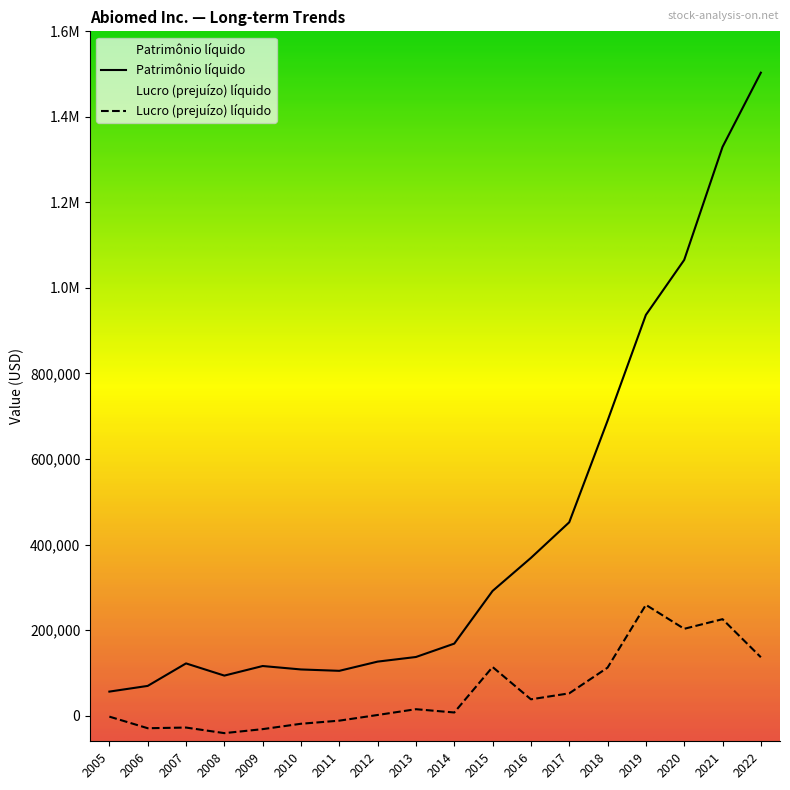

Does the chart display data point markers on the line(s)?

No